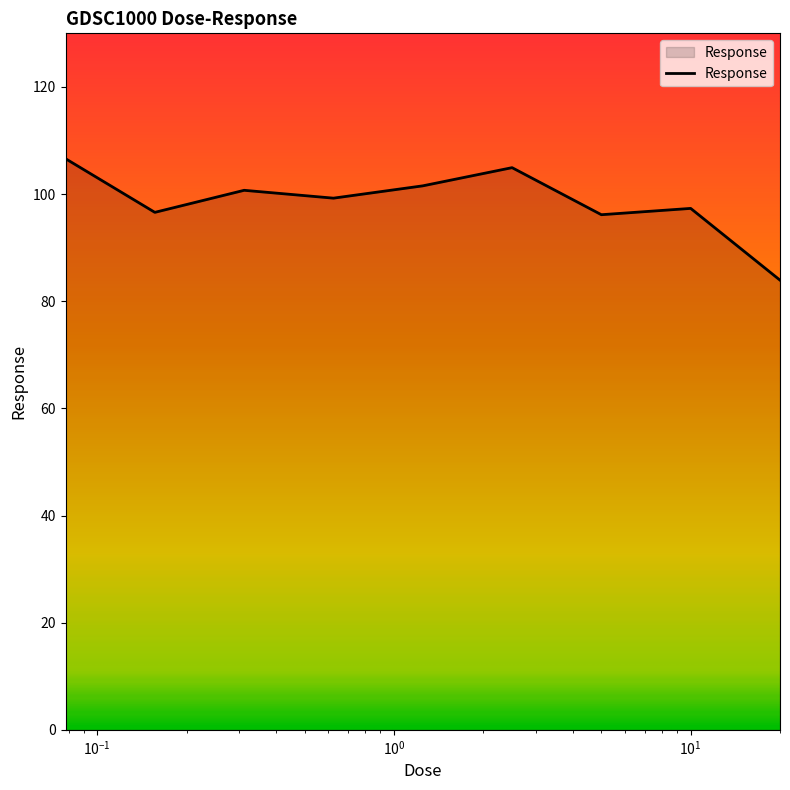

What is the smallest value displayed?

83.9